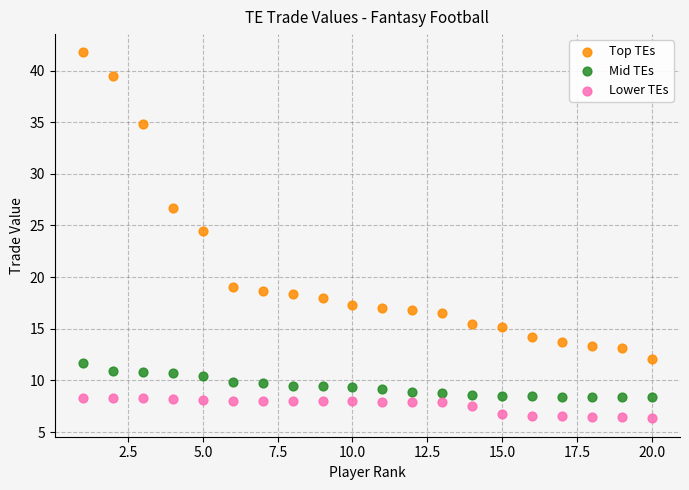

Which series reaches the maximum Y coordinate?

Top TEs